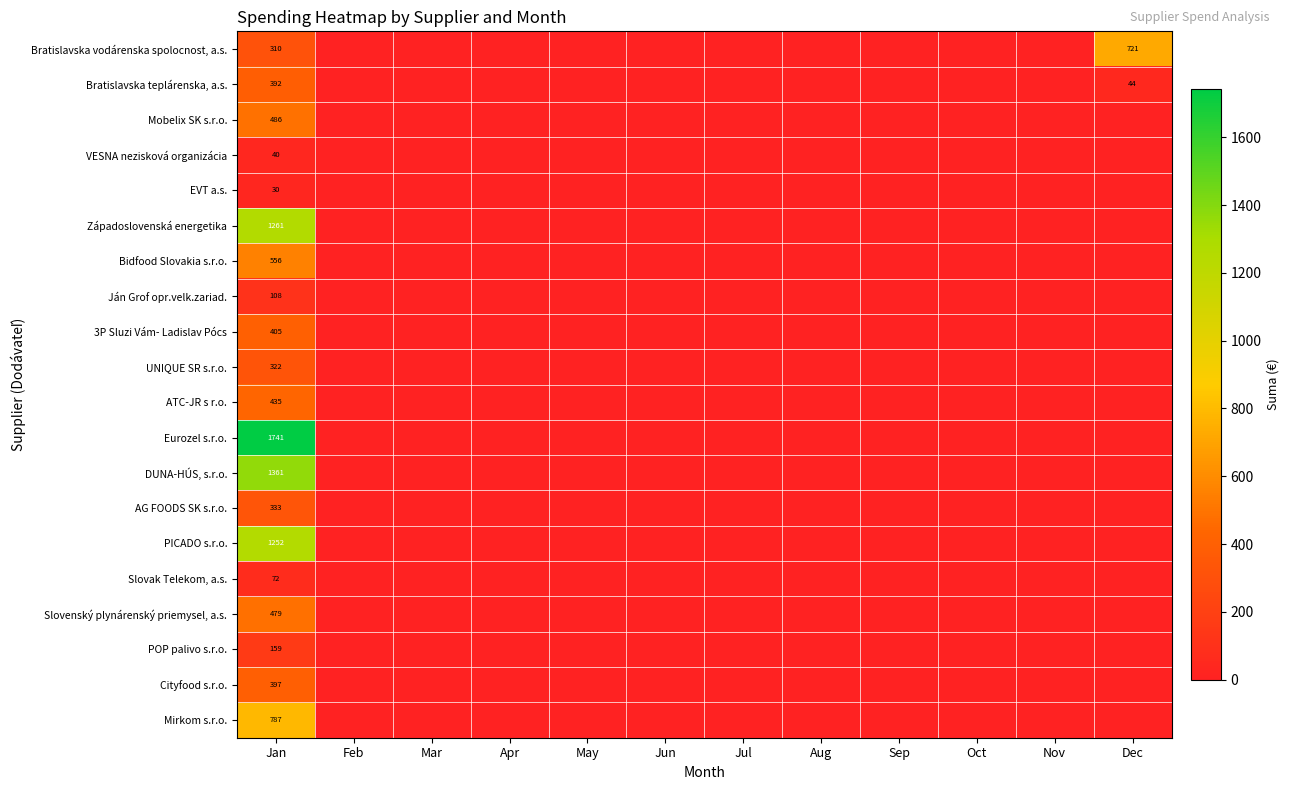

Is it true that EVT a.s. equals 30 at Jan?

True